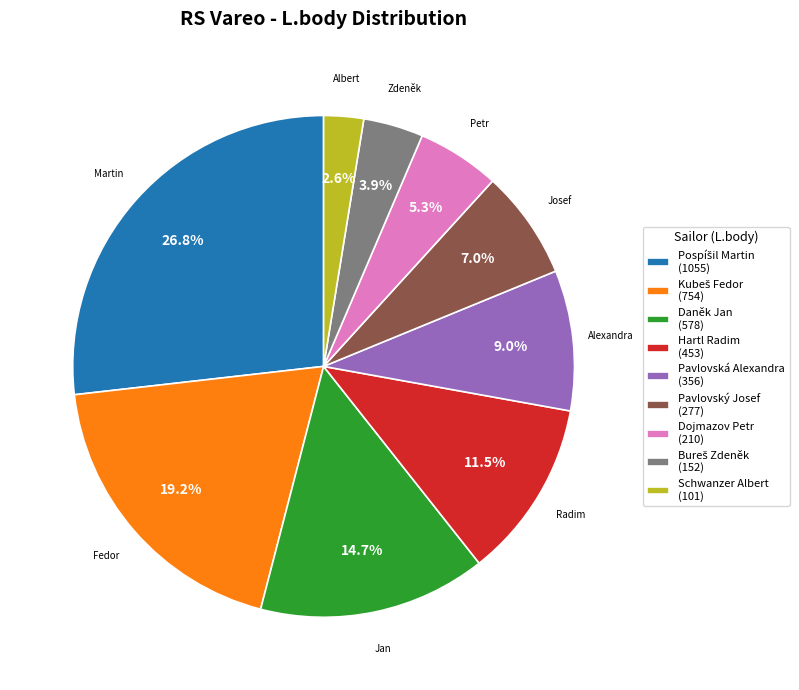

To the nearest percent, what is the difference between the largest and smallest slice percentages?

24%